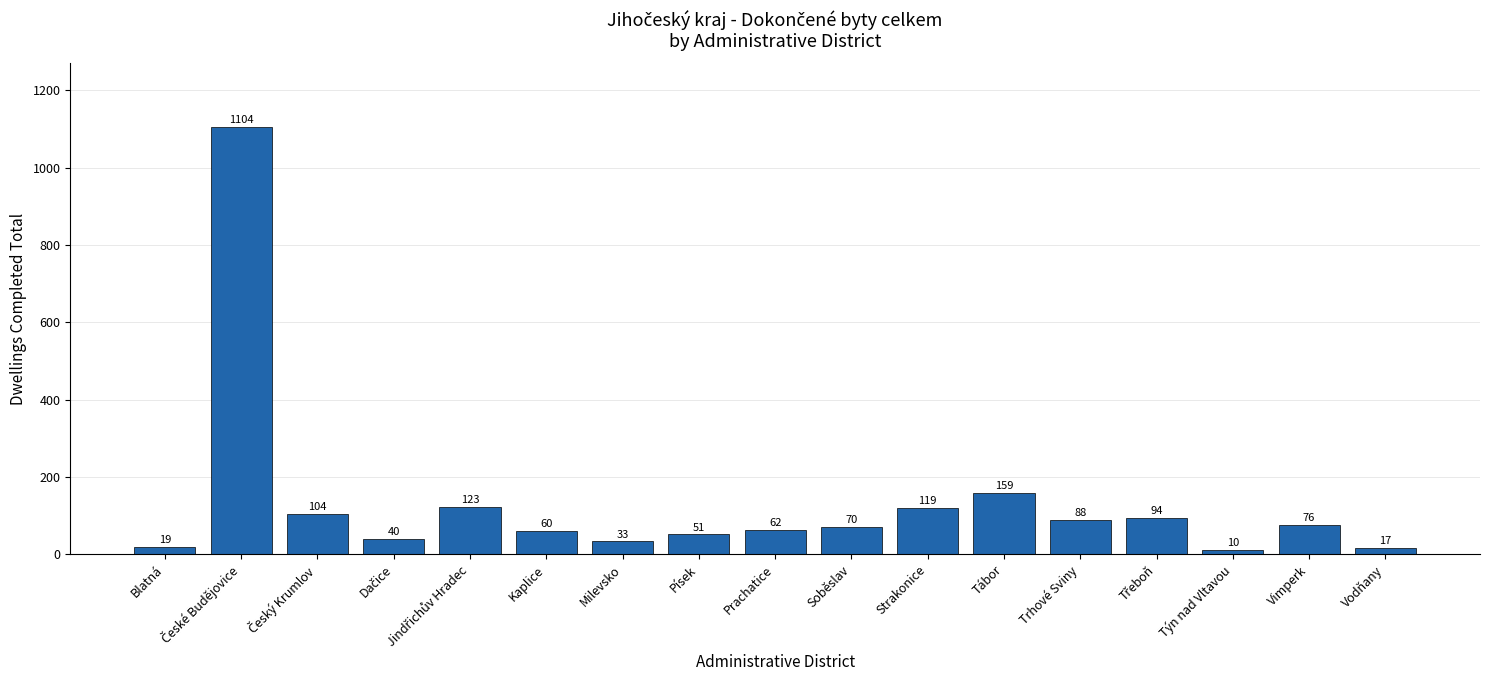

How many bars are there in total?

17